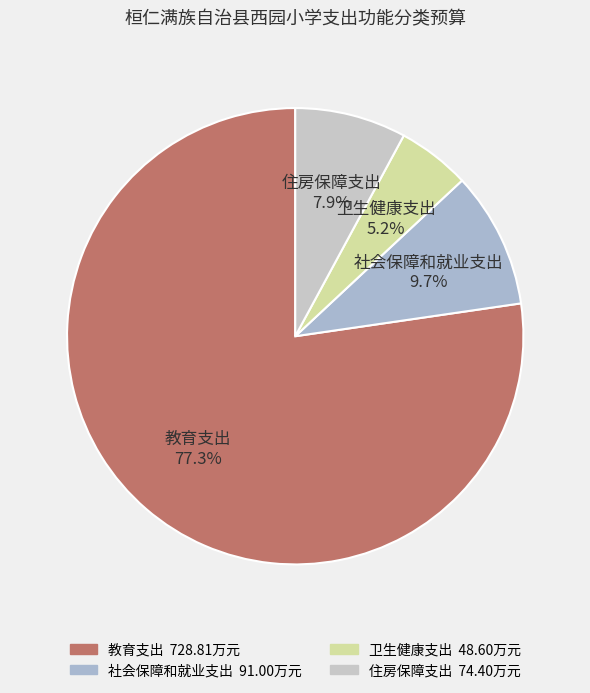

Is it true that 教育支出 is 87% of the pie?

False